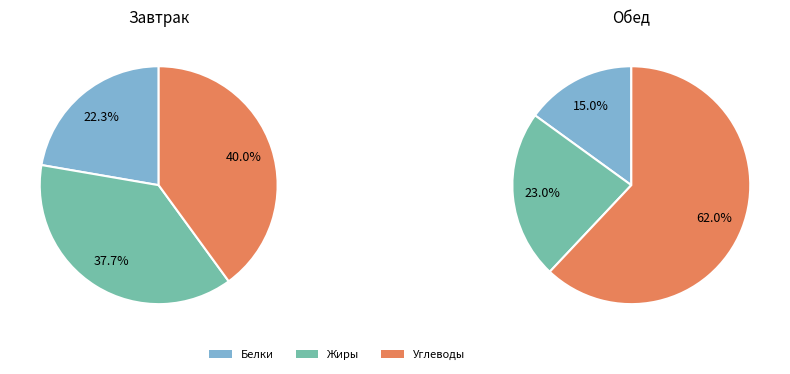

Between Обед and Завтрак, which is larger?

Обед